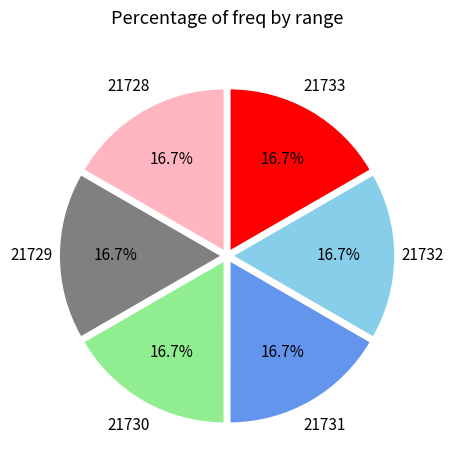

Is there any slice that represents more than half of the pie?

No